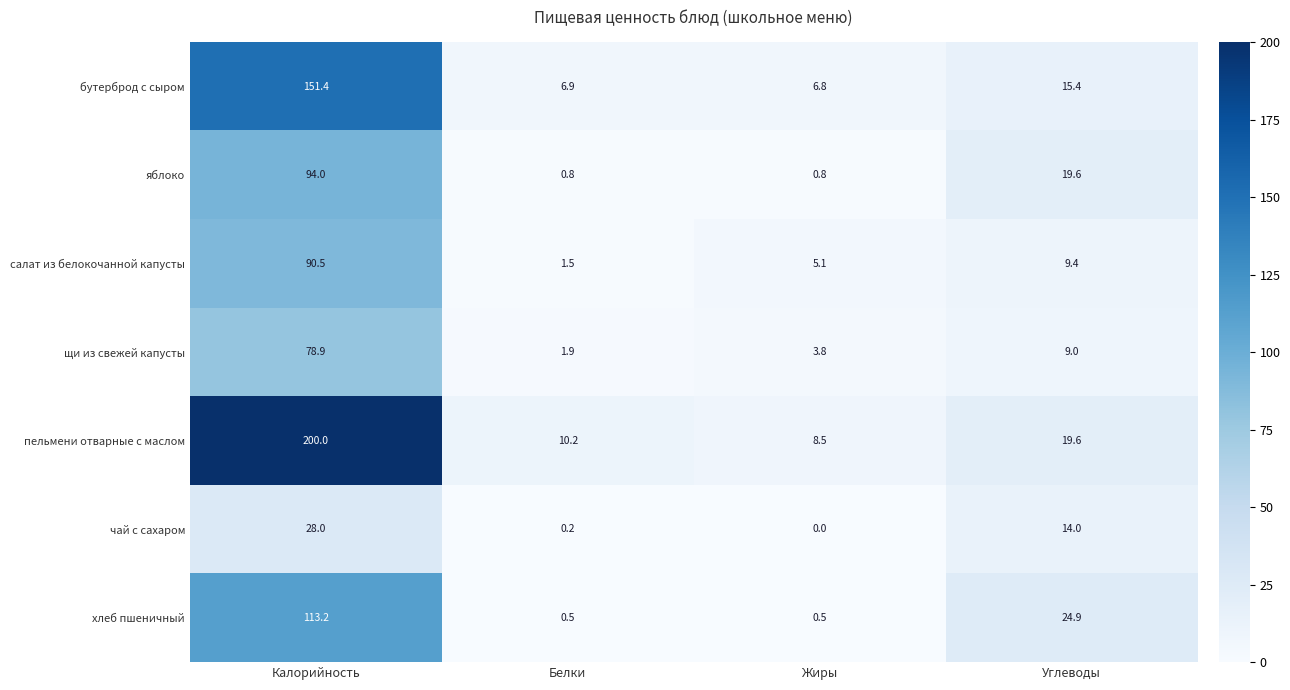

At which label does пельмени отварные с маслом reach its peak?

Калорийность